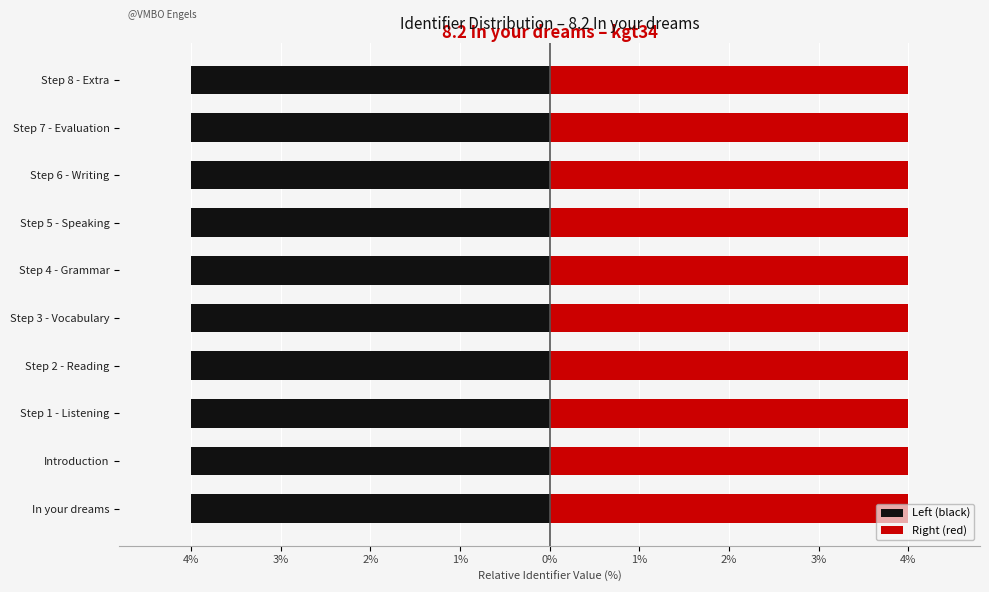

What is the sum of all Right (red) values?

40.0